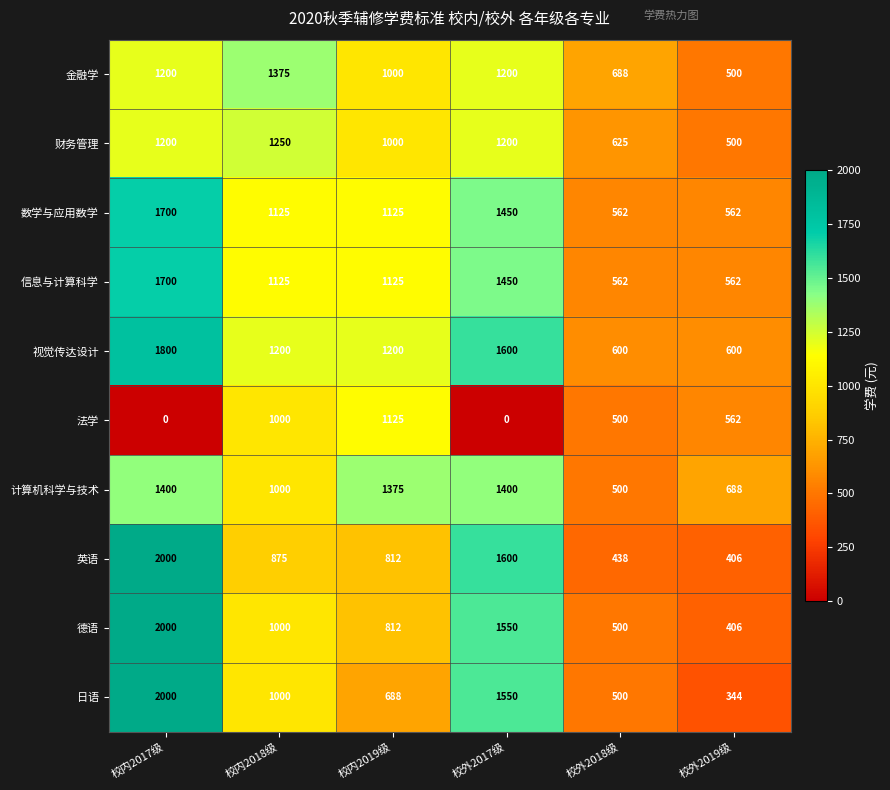

Which series has the largest total across all categories?

视觉传达设计